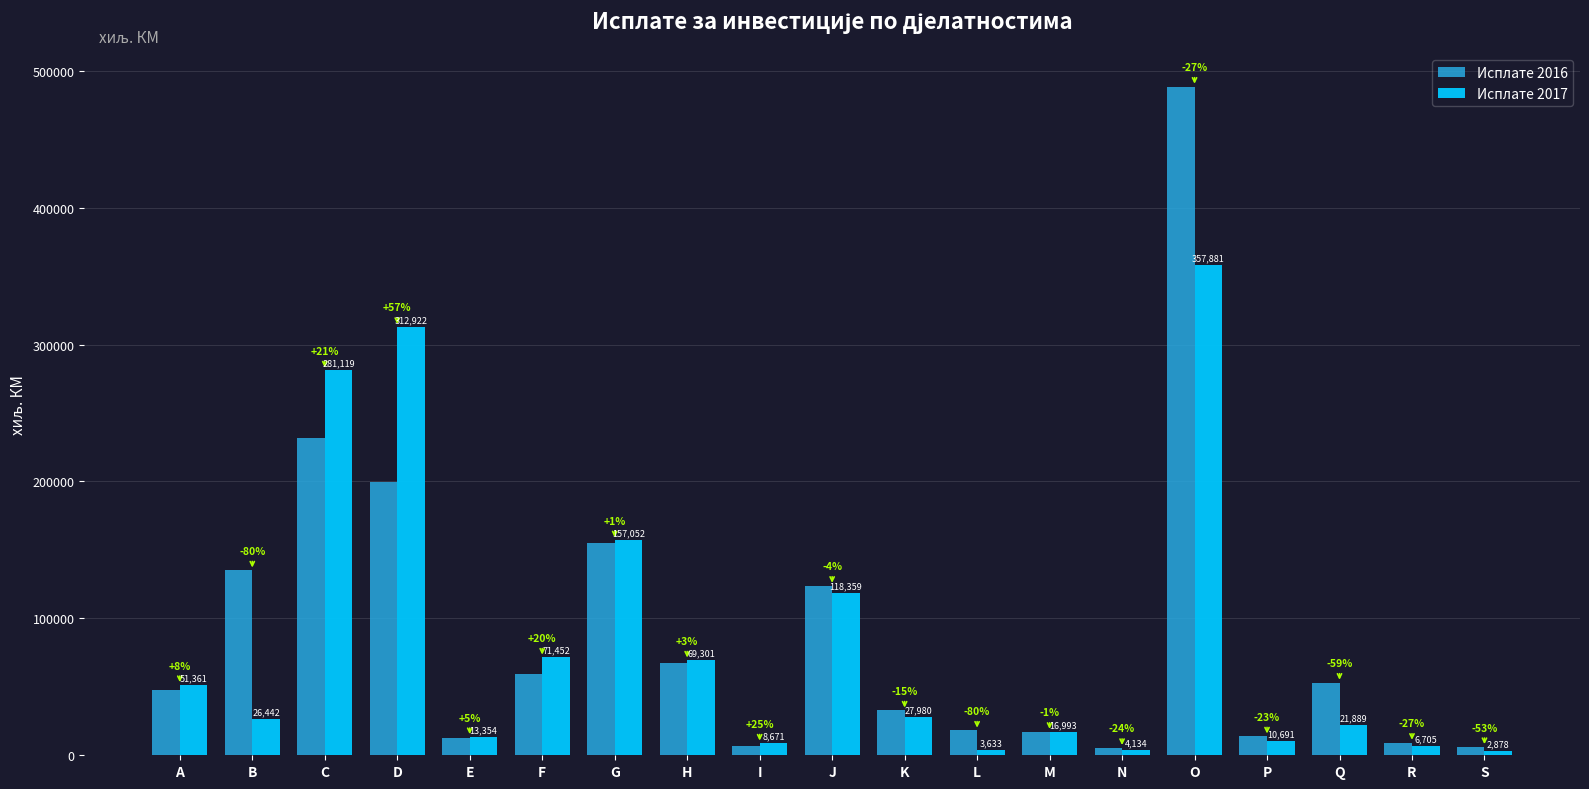

At which label does Исплате 2017 reach its minimum?

S